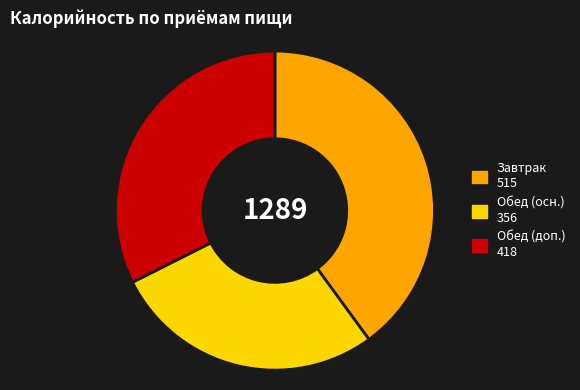

Approximately how many times larger is the value at Обед (доп.) 418 compared to Завтрак 515?

0.8